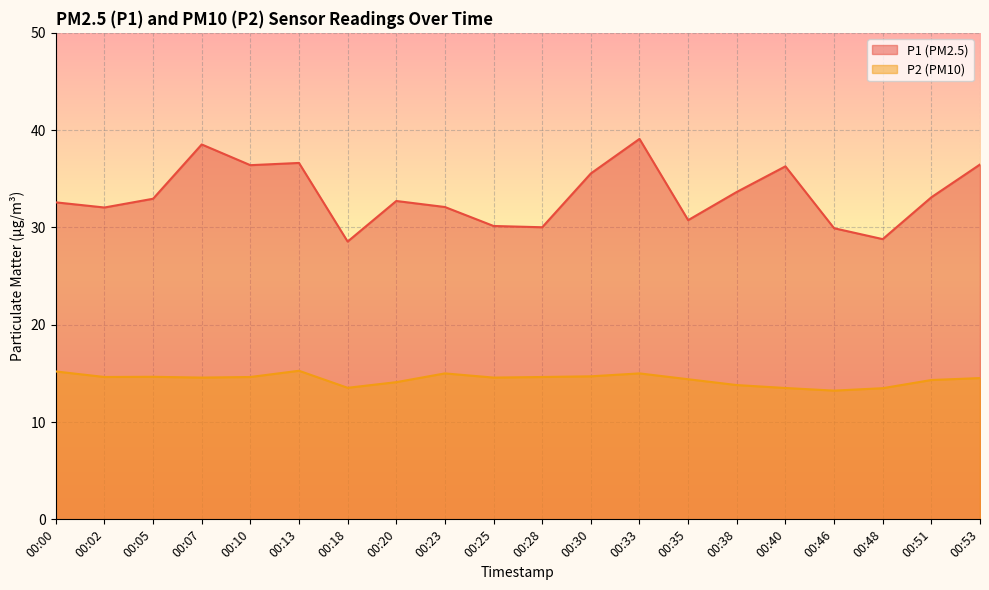

How many lines are shown in the chart?

2